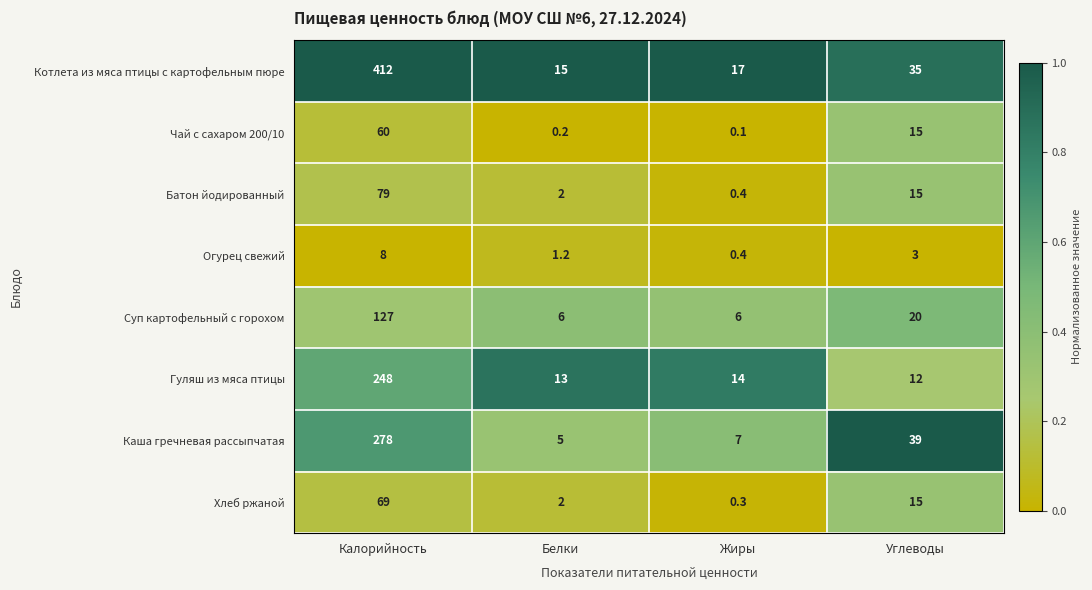

What is the difference between the highest and lowest values at Белки?

14.8